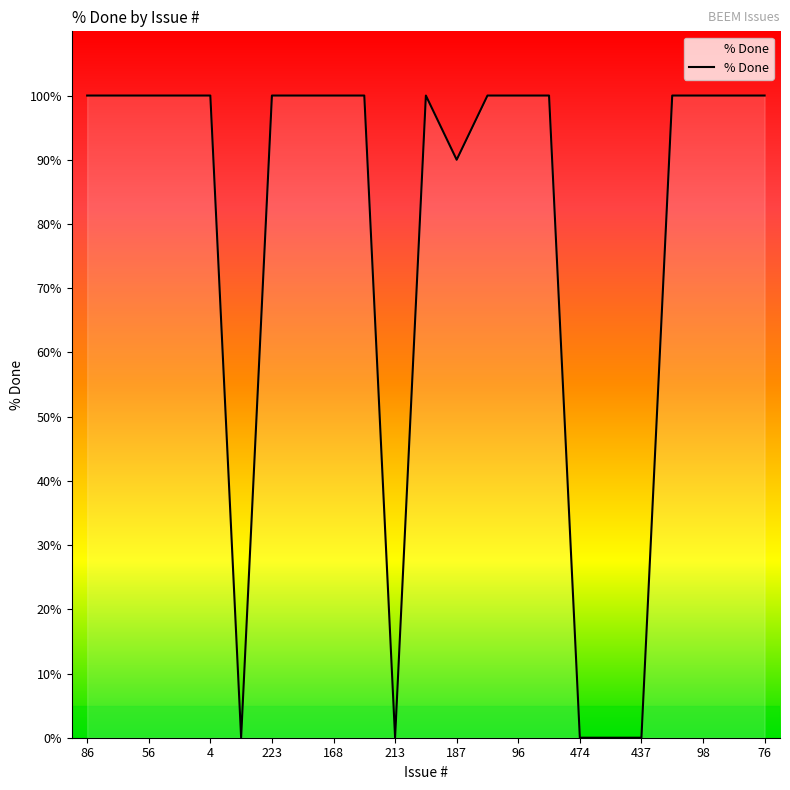

What is the maximum value shown in the chart?

100